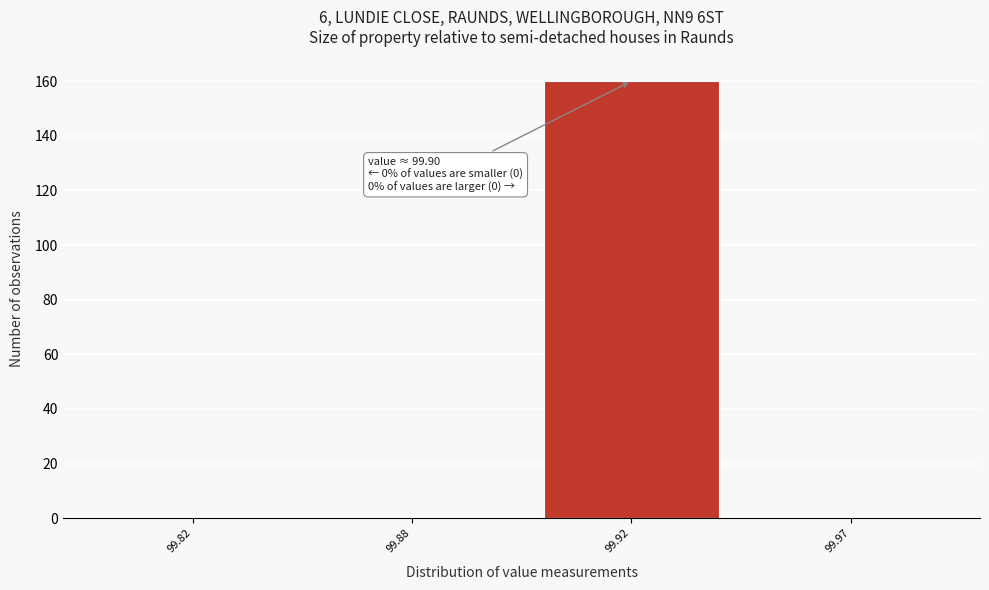

Reading left to right, list all the values displayed in this chart.

99.82=0	99.88=0	99.92=160	99.97=0